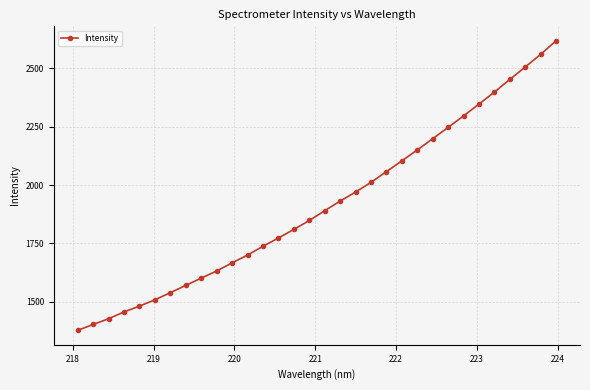

True or false: the data has more than 2 interior local peaks.

False